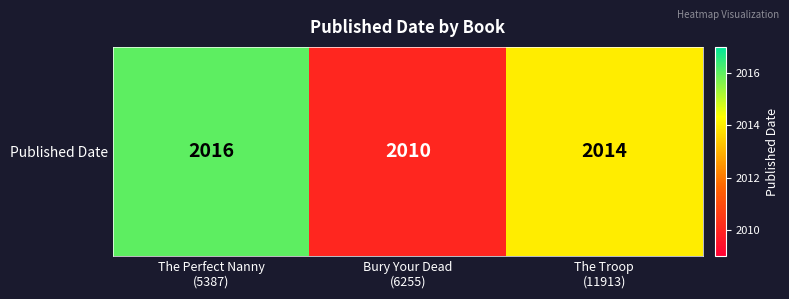

What is the minimum value shown in the chart?

2010